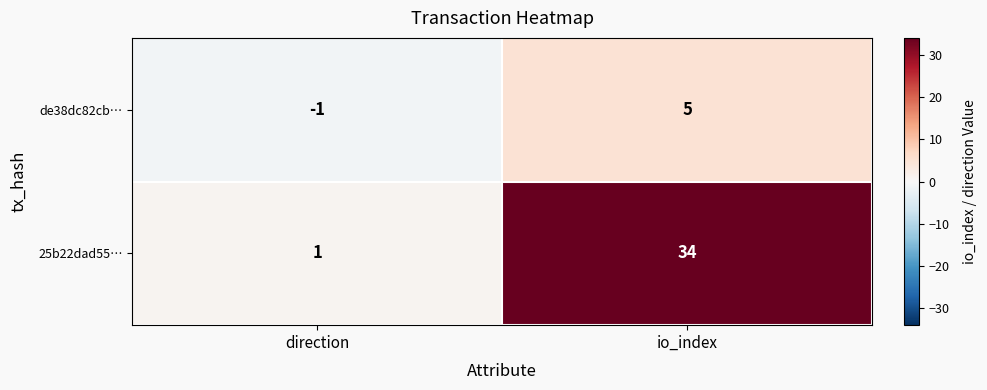

The 25b22dad55… series shows 1 at direction. True or false?

True